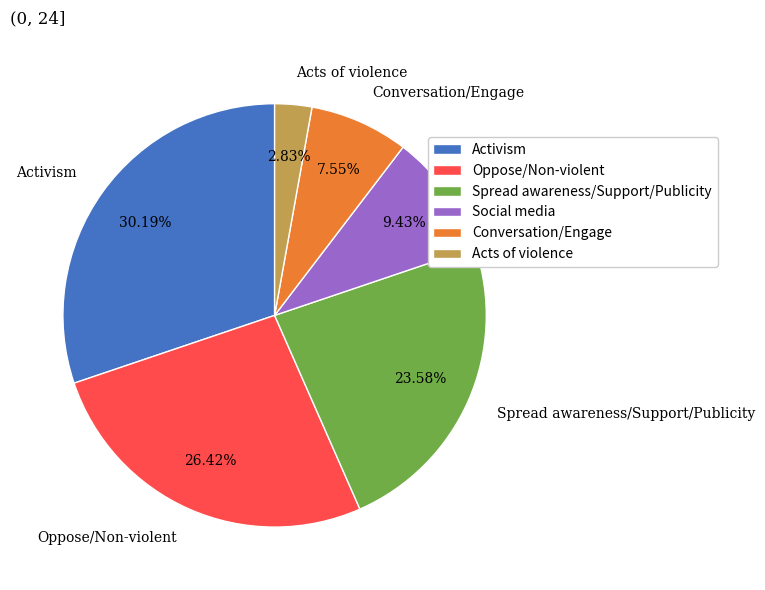

What is the ratio of the value at Social media to the value at Oppose/Non-violent?

0.4